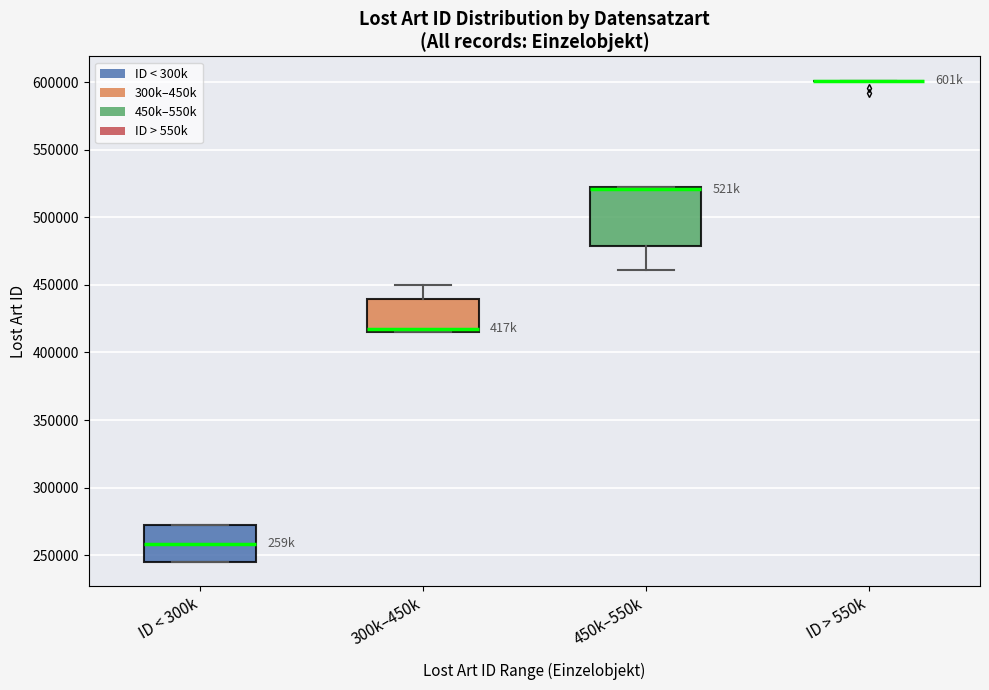

Reading left to right, transcribe this box plot: for each box, give where its median line is, the range the box spans, and where its two whiskers end, as read against the y-axis. The values are not printed on the chart, so give them approximately, as read against the axis.

ID < 300k: median 260000, box 245000 to 270000, whiskers 245000 to 270000
300k–450k: median 415000 (just above the box's lower edge), box 415000 to 440000, whiskers 415000 to 450000
450k–550k: median 520000 (just below the box's upper edge), box 480000 to 520000, whiskers 460000 to 520000
ID > 550k: box collapsed to a line at 600000, whiskers 600000 to 600000